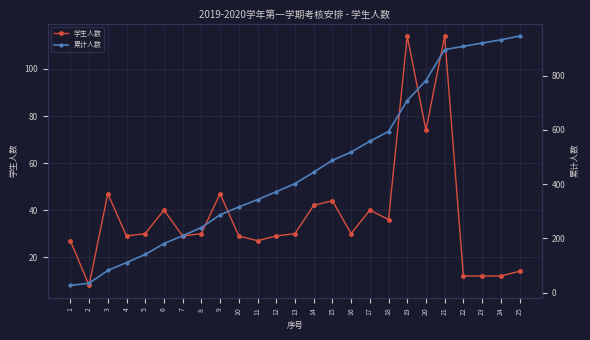

Reading left to right, what are all the values shown in this chart?

学生人数: 27	8	47	29	30	40	29	30	47	29	27	29	30	42	44	30	40	36	114	74	114	12	12	12	14
累计人数: 27	35	82	111	141	181	210	240	287	316	343	372	402	444	488	518	558	594	708	782	896	908	920	932	946